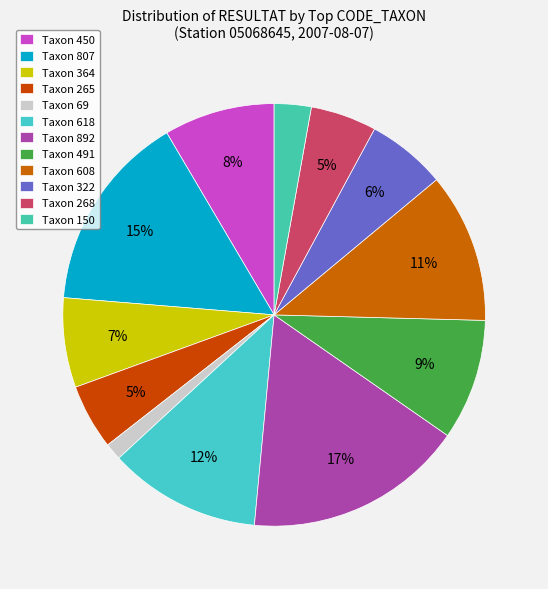

What is the smallest slice in the pie chart?

69